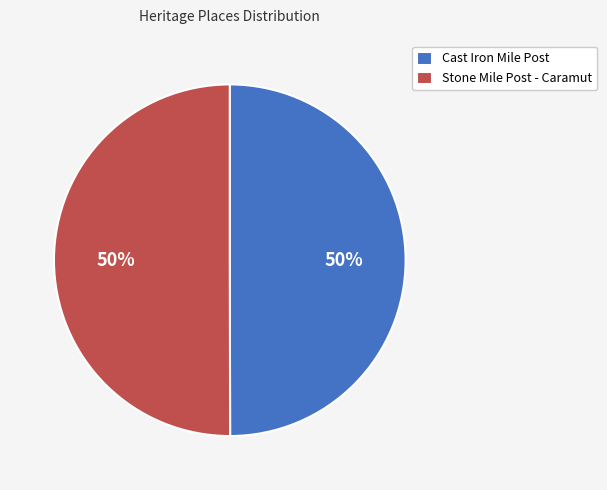

To the nearest percent, what is the combined percentage of Cast Iron Mile Post and Stone Mile Post - Caramut?

100%